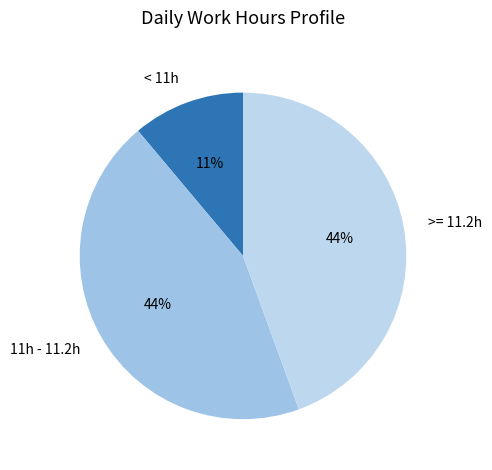

Which has a higher value, < 11h or 11h - 11.2h?

11h - 11.2h